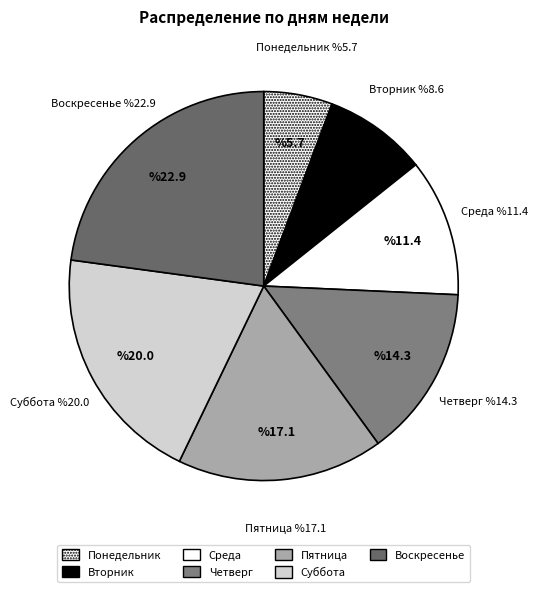

Rank the categories by value from highest to lowest.

Воскресенье, Суббота, Пятница, Четверг, Среда, Вторник, Понедельник